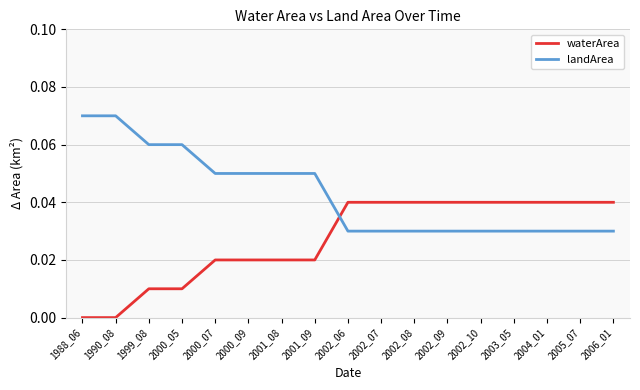

After their last crossing, which series has the higher values: landArea or waterArea?

waterArea